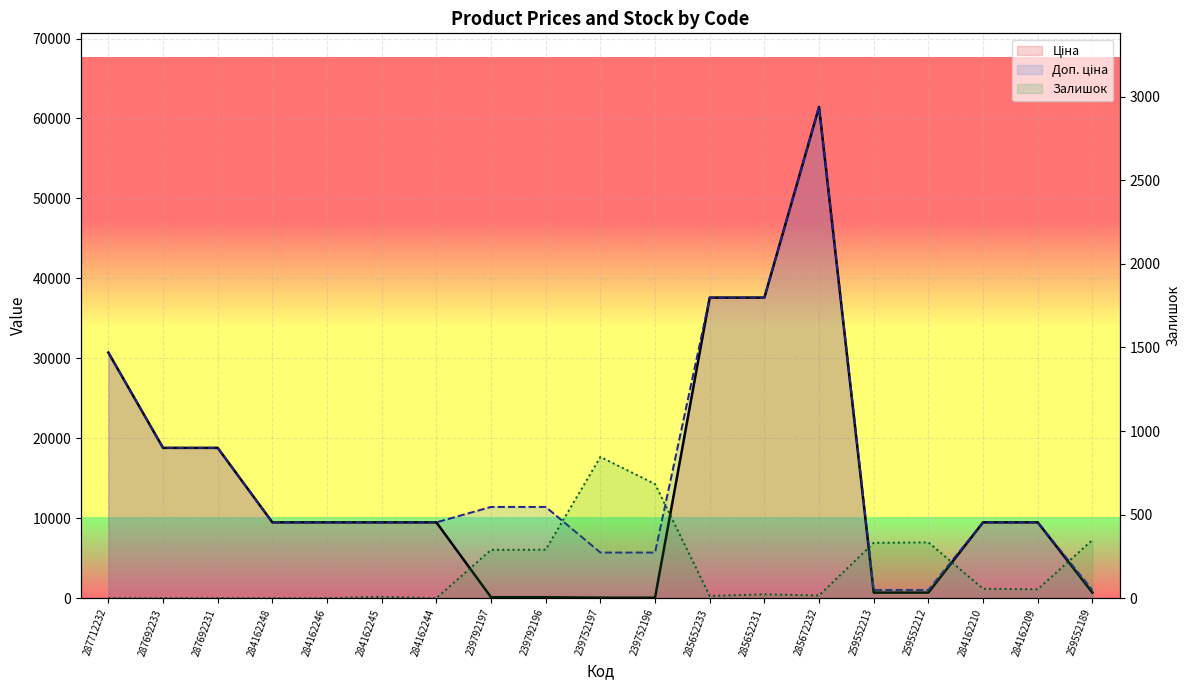

What is the label of the 13th point from the left?

285652231